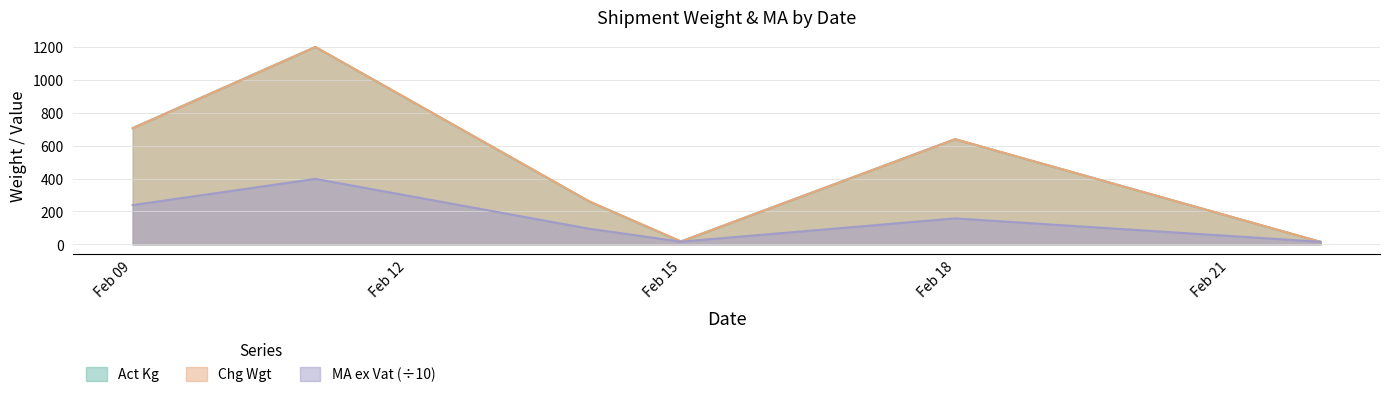

What is the total value across all series at 2022-02-14?

614.5